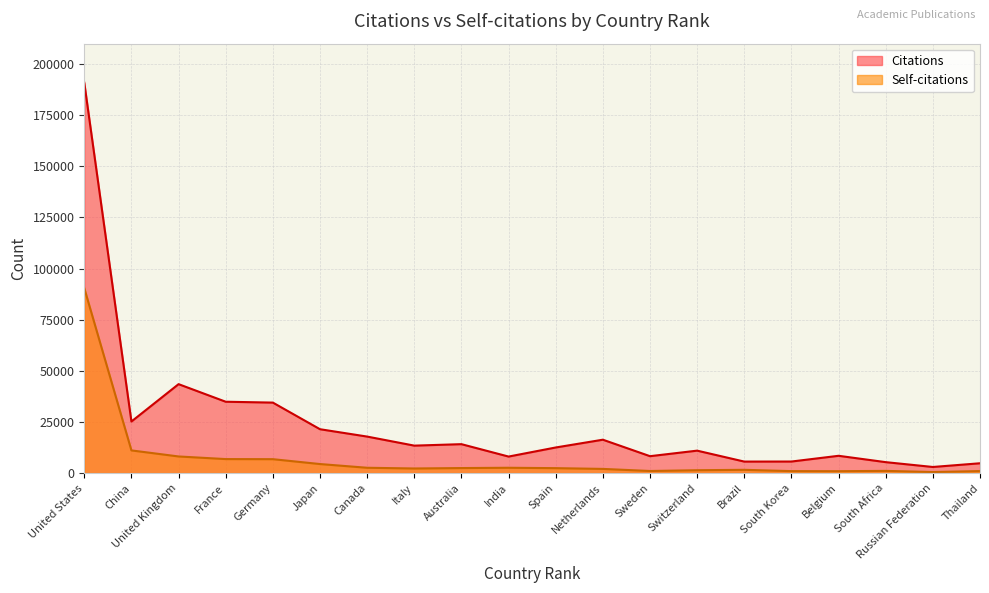

At which label does Citations first exceed 13443?

United States